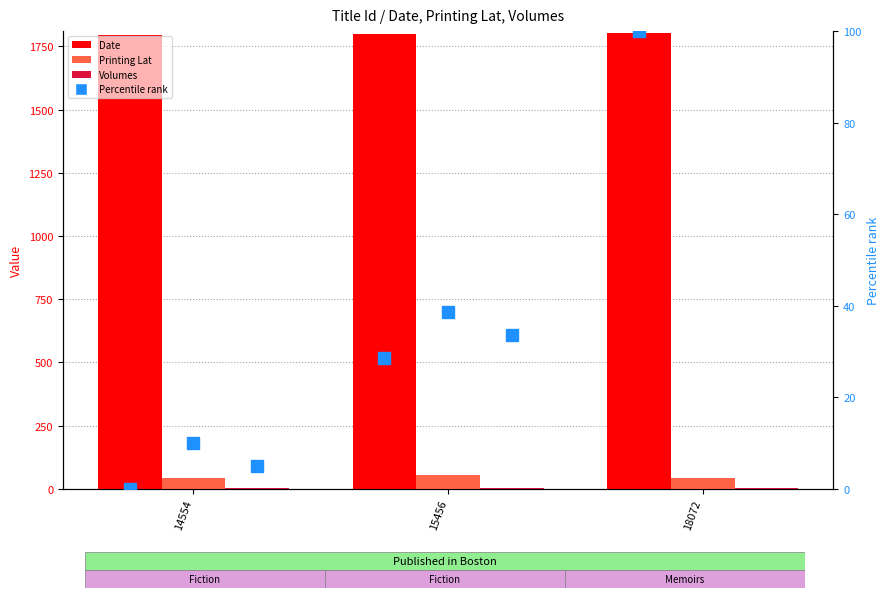

Which series has the widest spread of values?

Printing Lat